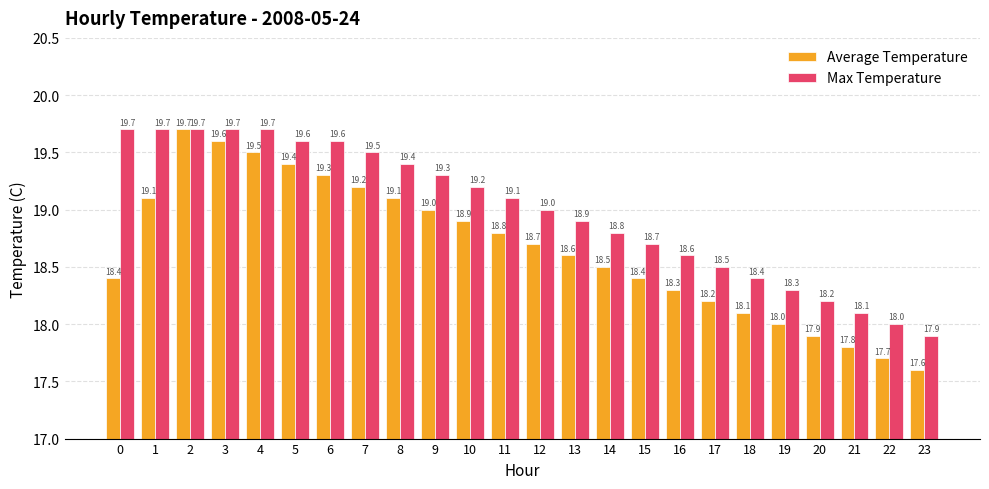

What is the difference between the second highest and minimum values in the Max Temperature series?

1.8